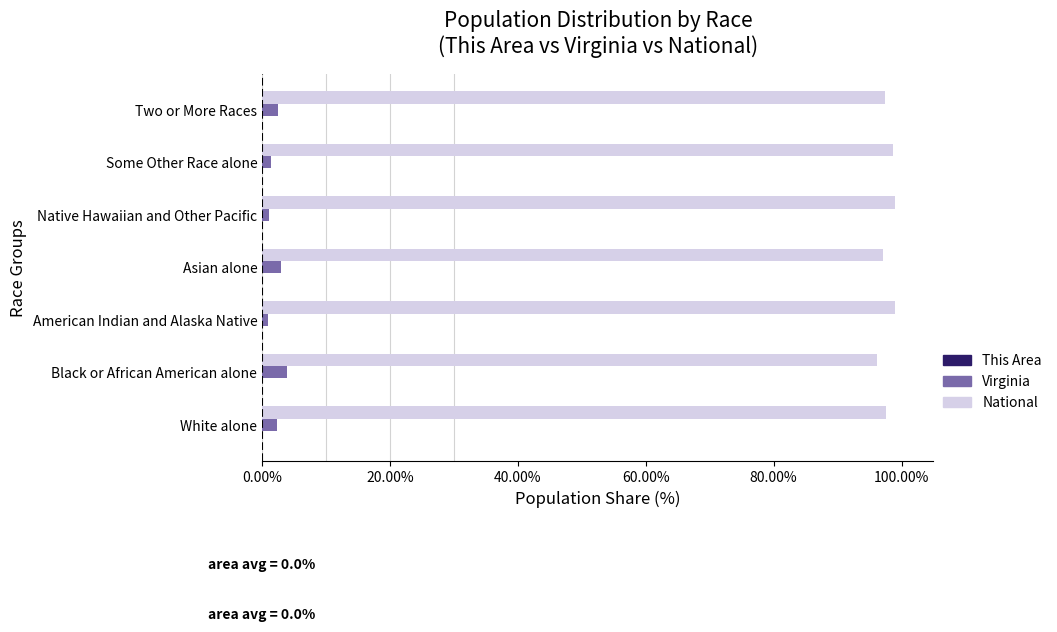

The Virginia series shows 2.4 at White alone. True or false?

True